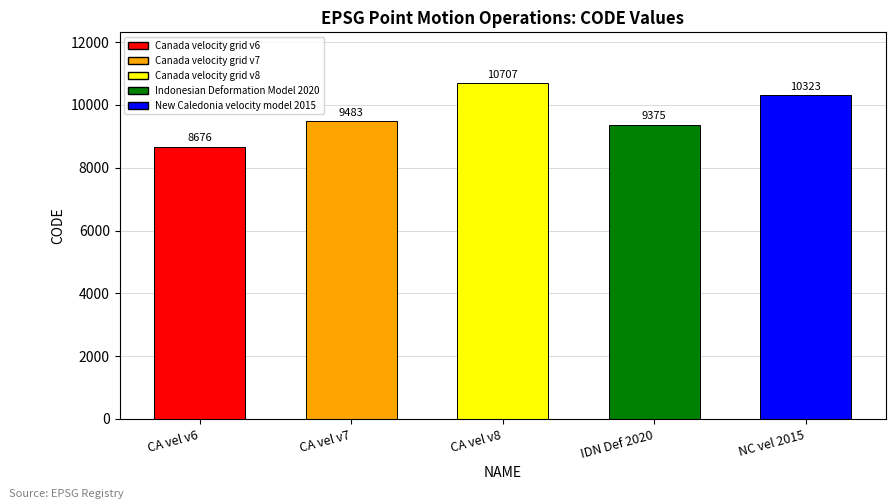

What is the sum of all values?

48564